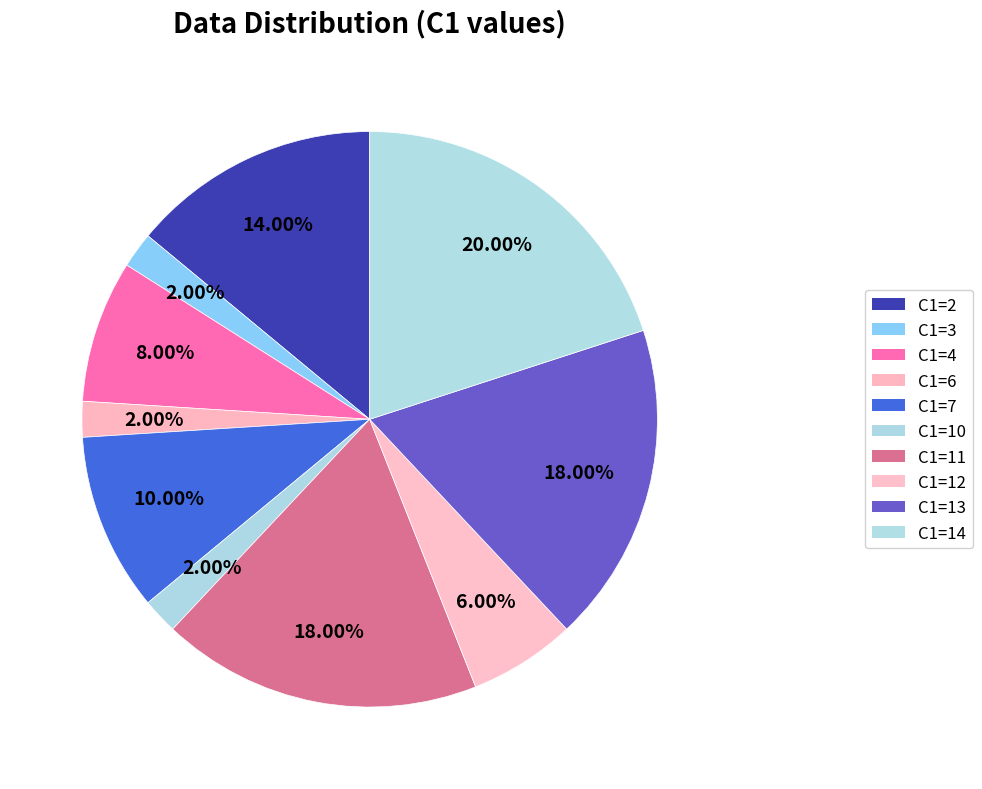

Count the number of slices in the pie.

10